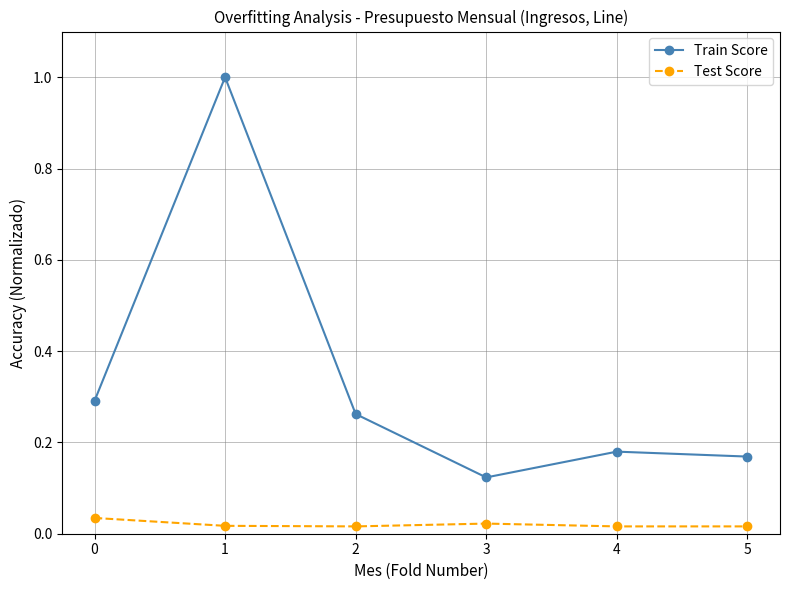

At which label is Train Score closest to 0?

3